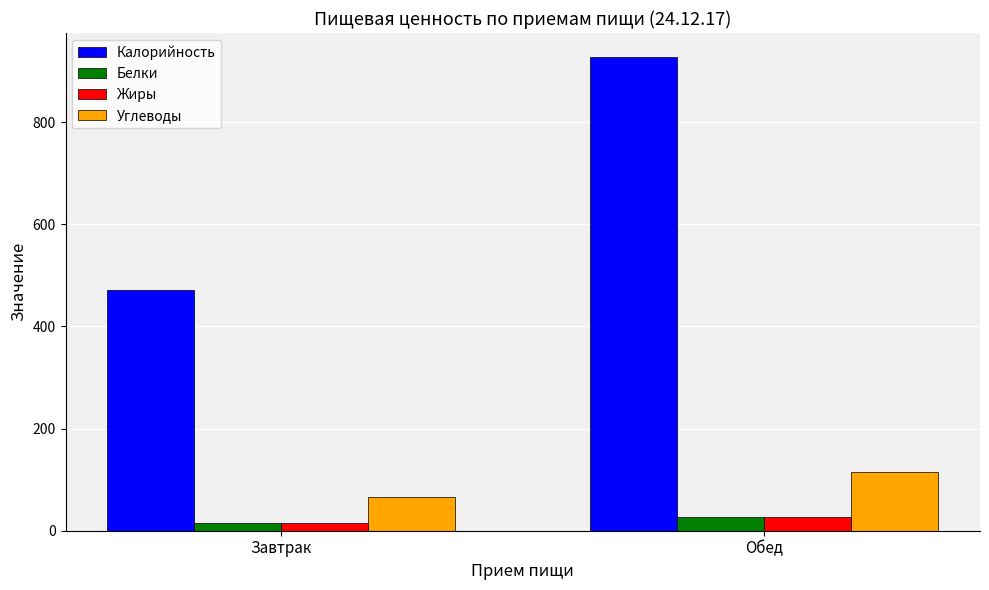

Which series changed the most between Завтрак and Обед?

Калорийность